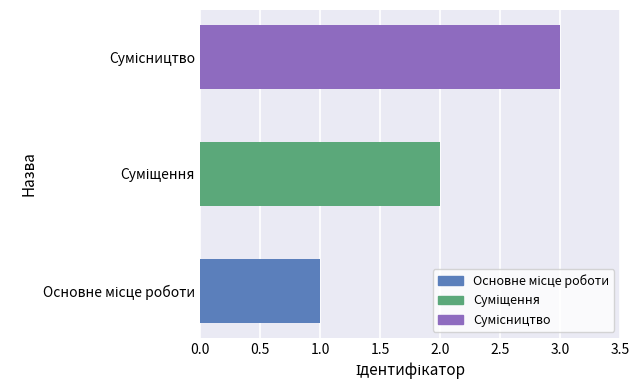

What is the sum of all values?

6